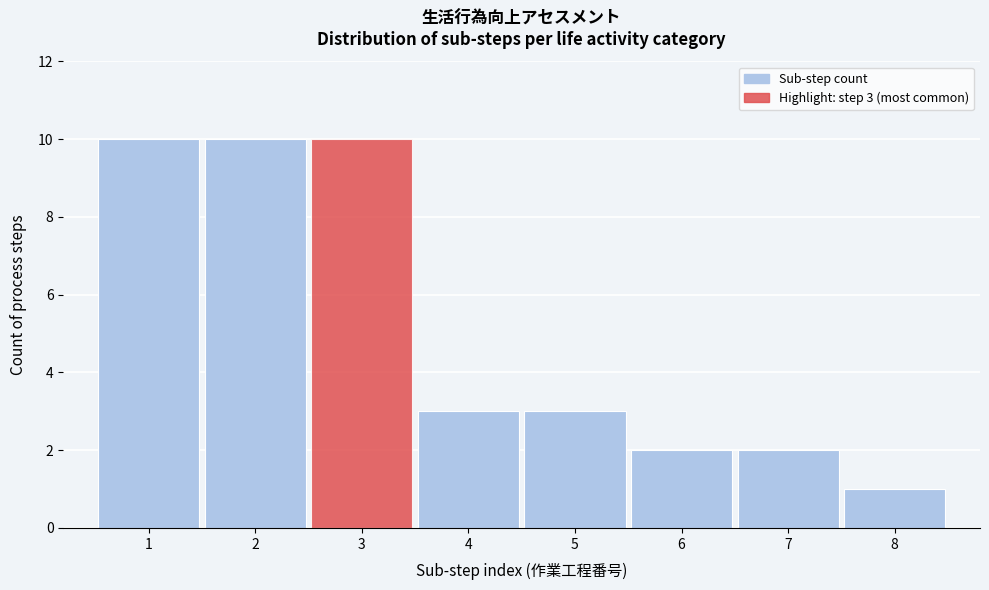

Reading left to right, transcribe all the data shown in this chart.

10	10	10	3	3	2	2	1